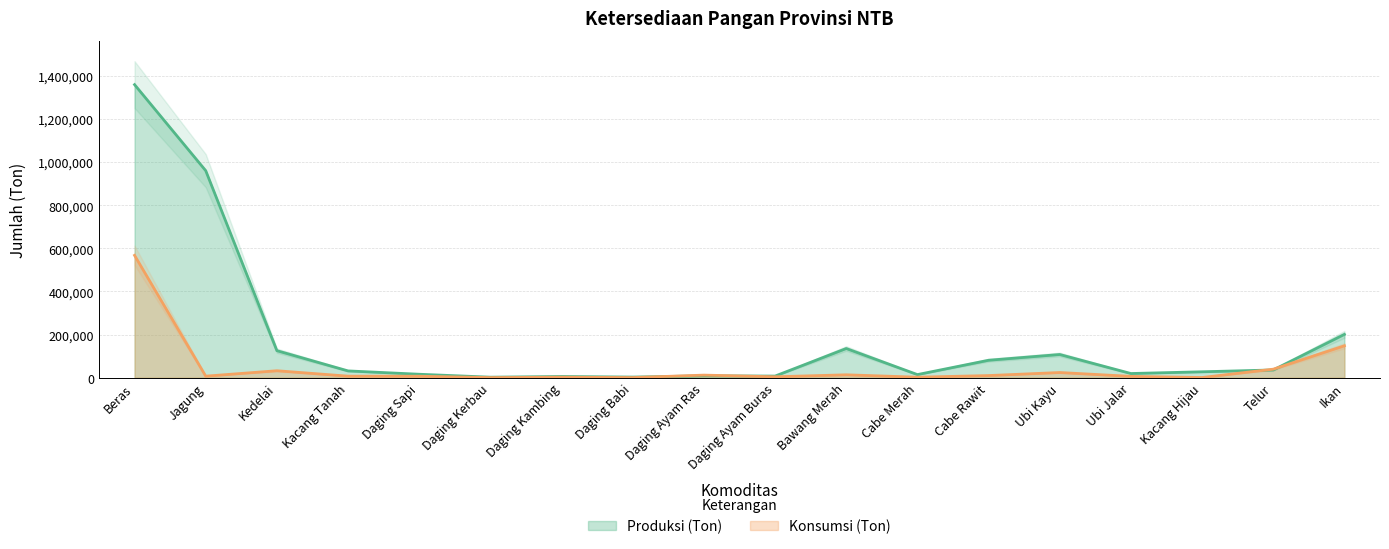

Reading right to left, list all the values displayed in this chart.

Produksi (Ton): Ikan=200762	Telur=35563	Kacang Hijau=27074	Ubi Jalar=19024	Ubi Kayu=107254	Cabe Rawit=80592	Cabe Merah=14052	Bawang Merah=135099	Daging Ayam Buras=7180	Daging Ayam Ras=8253	Daging Babi=2543	Daging Kambing=5184	Daging Kerbau=2038	Daging Sapi=15646	Kacang Tanah=31142	Kedelai=125036	Jagung=959973	Beras=1359136
Konsumsi (Ton): Ikan=147679	Telur=39168	Kacang Hijau=484	Ubi Jalar=5803	Ubi Kayu=23694	Cabe Rawit=9526	Cabe Merah=2031	Bawang Merah=13056	Daging Ayam Buras=3868	Daging Ayam Ras=11625	Daging Babi=239	Daging Kambing=1934	Daging Kerbau=143	Daging Sapi=6431	Kacang Tanah=6770	Kedelai=31915	Jagung=6777	Beras=567213